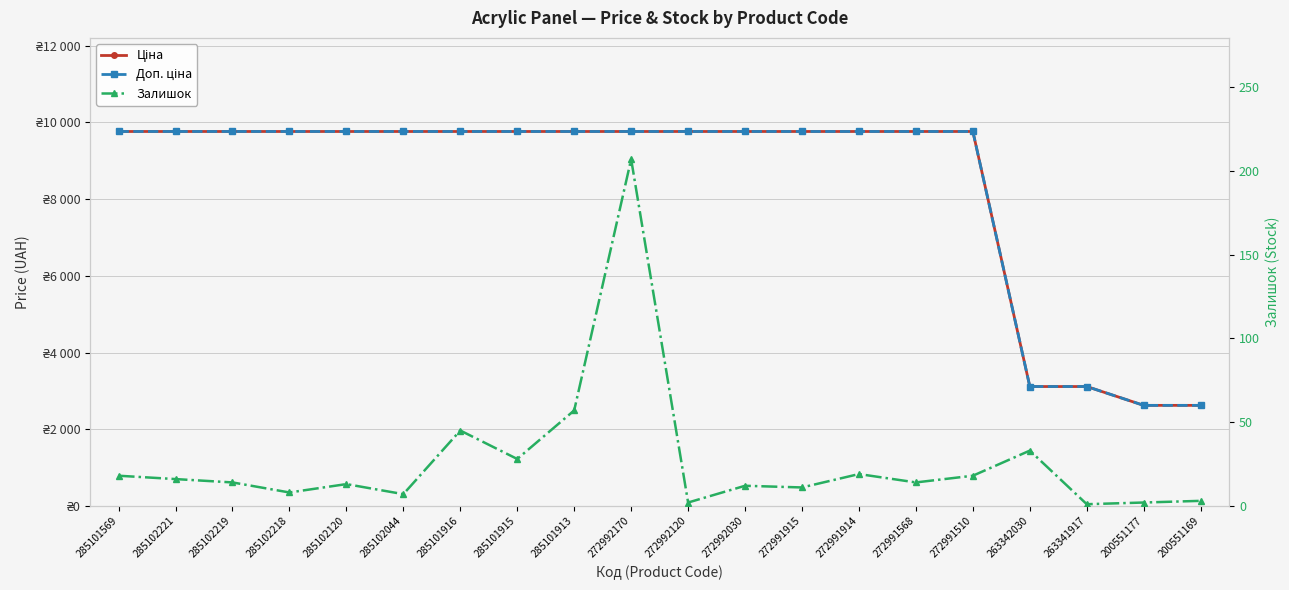

Count the number of data series in this chart.

3